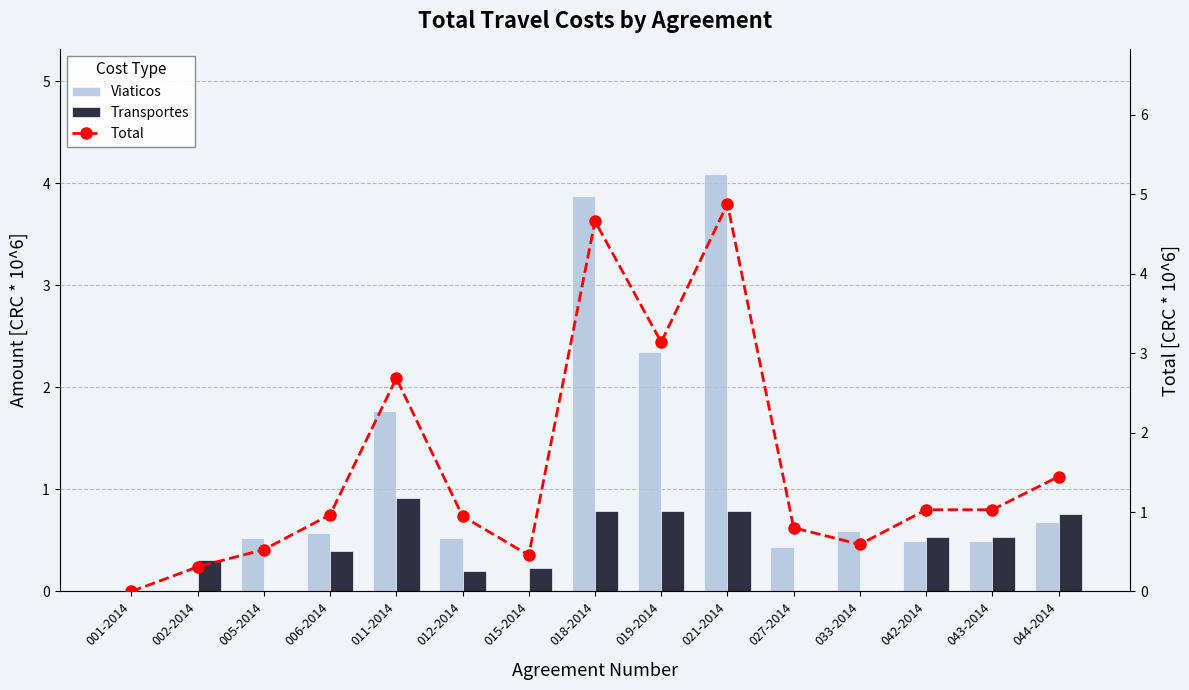

What is the average value of the Viaticos series?

1.1